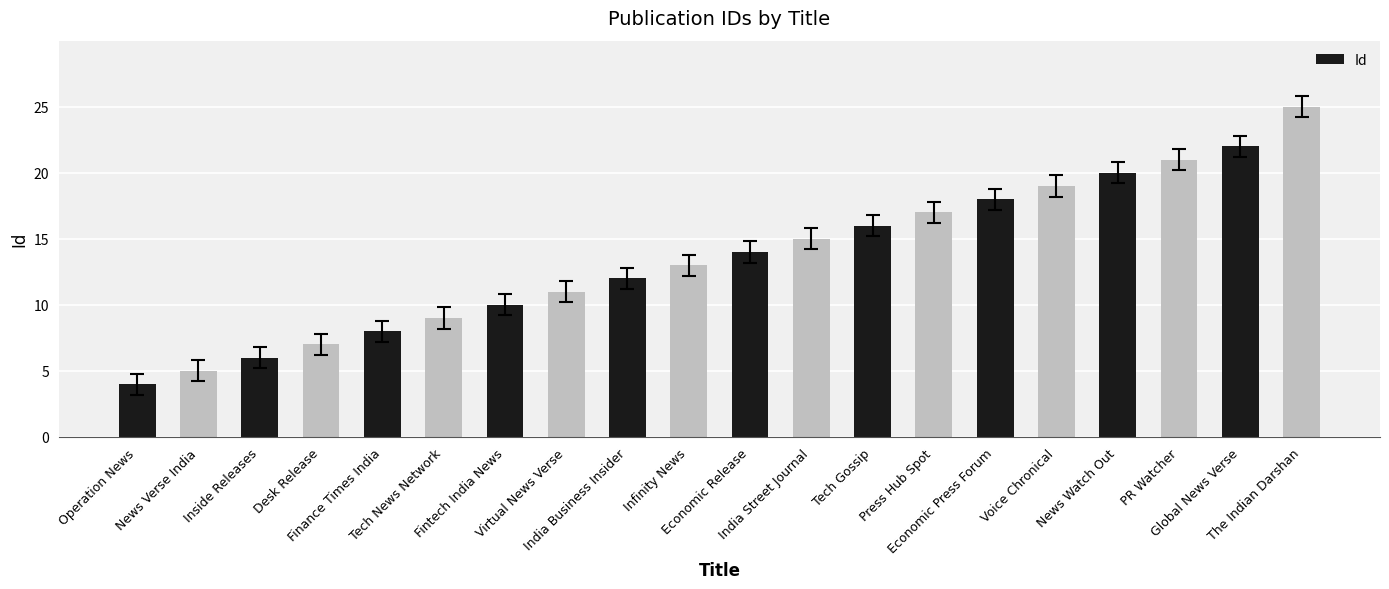

Which has a higher value, India Business Insider or Finance Times India?

India Business Insider